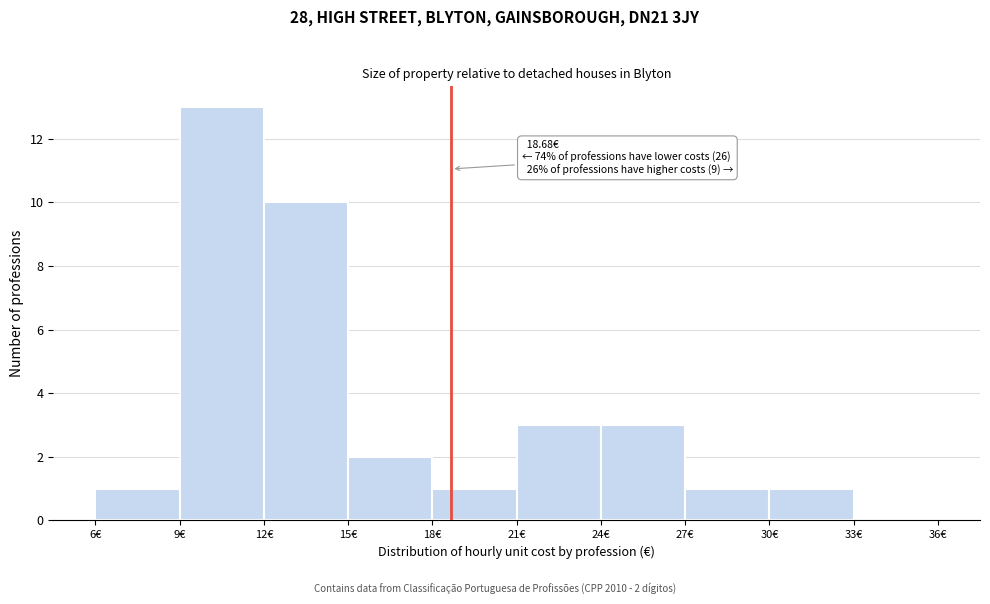

Which range on the x-axis has the tallest bar?

9 to 12